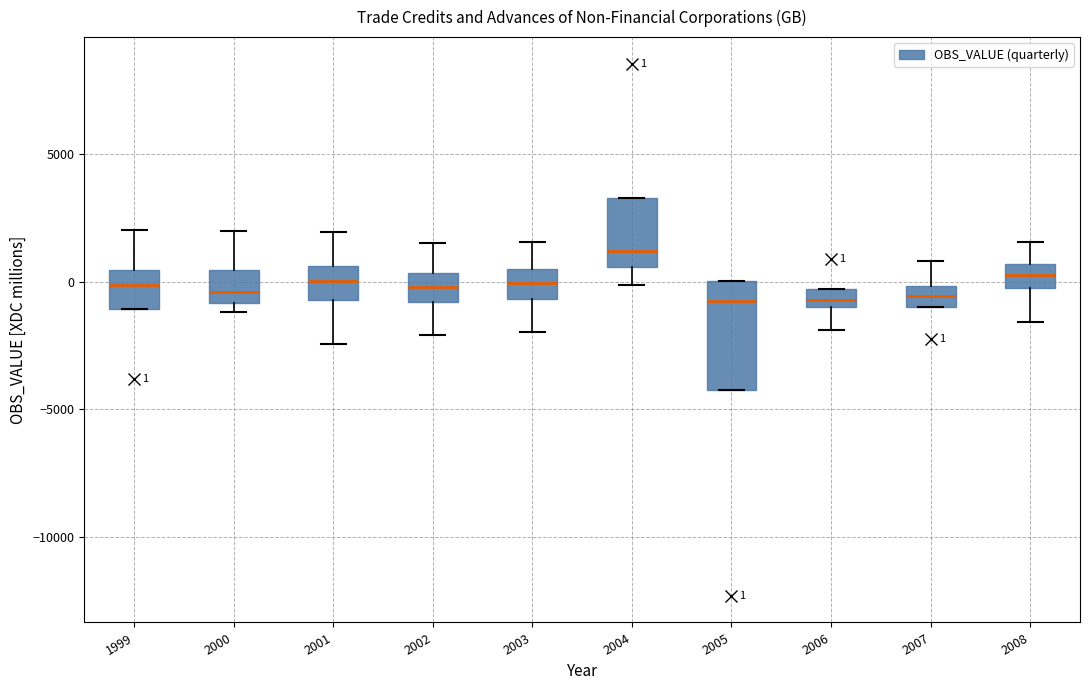

Which box is the tallest, from its lower edge to its upper edge?

2005